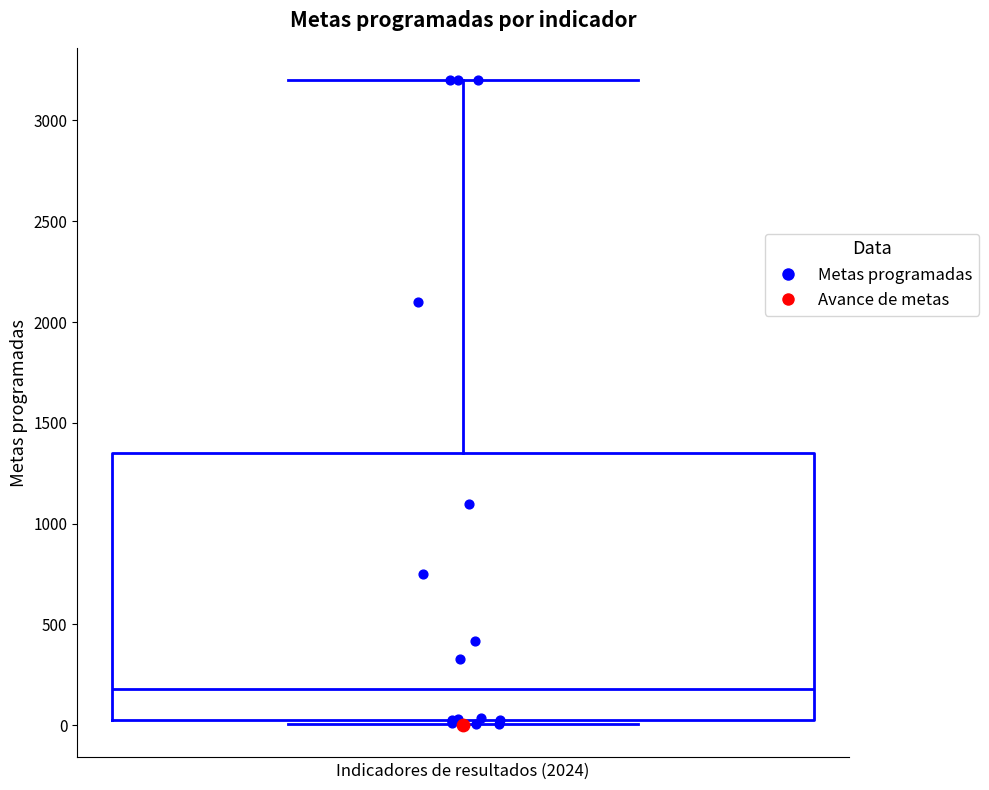

Transcribe this box plot: give where the median line is, the range the box spans, and where the two whiskers end, as read against the y-axis. The values are not printed on the chart, so give them approximately, as read against the axis.

median 200, box 0 to 1350, whiskers 0 (just below the box's lower edge) to 3200